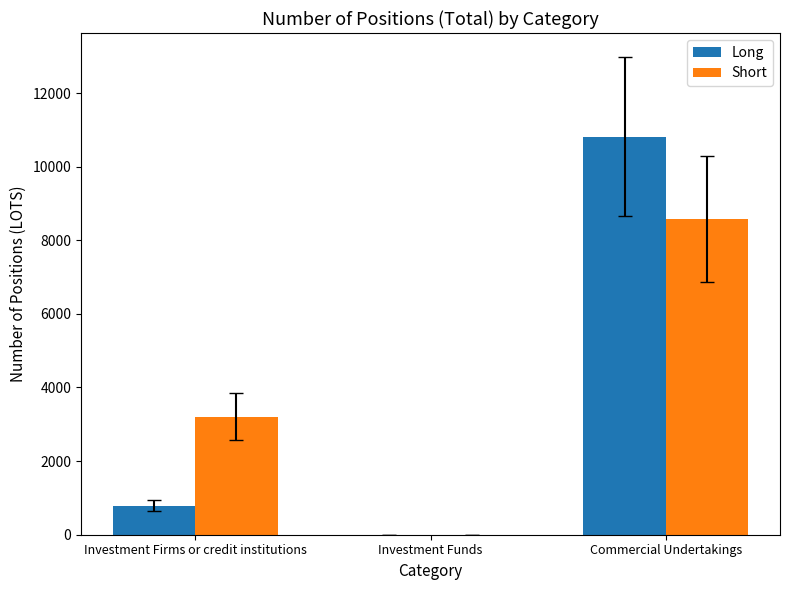

Count the number of categories in the chart.

3